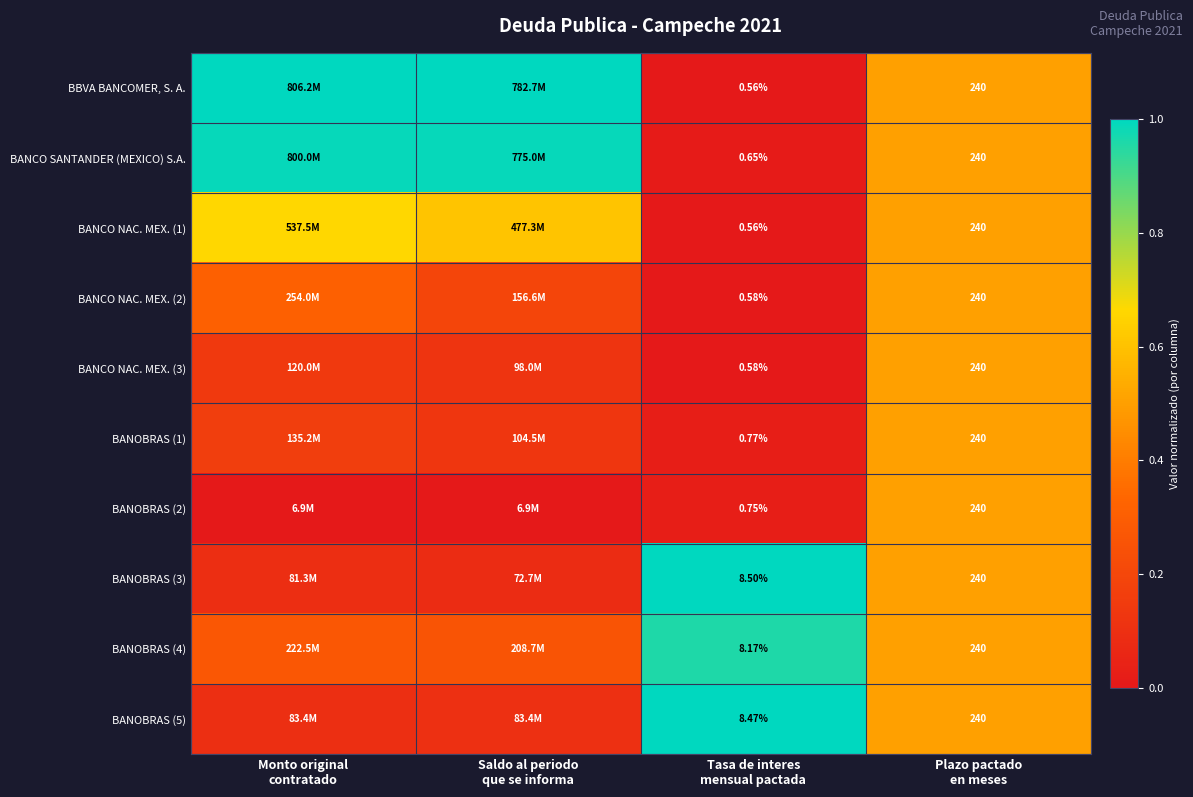

Which series changed the most between Saldo al periodo que se informa and Tasa de interes mensual pactada?

BBVA BANCOMER, S. A.